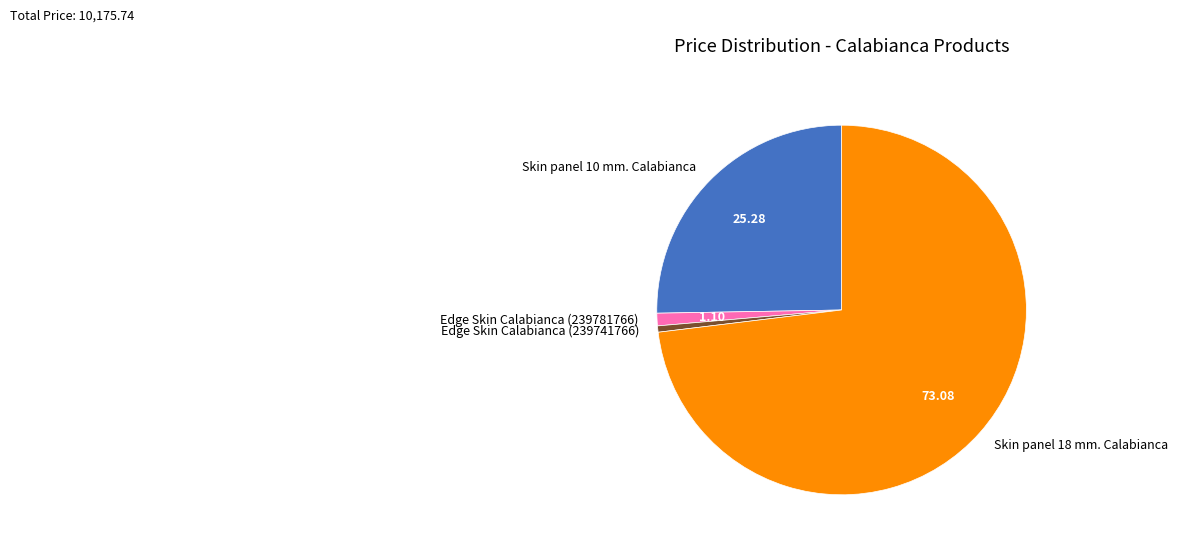

Is it true that Edge Skin Calabianca (239741766) is 1% of the pie?

True